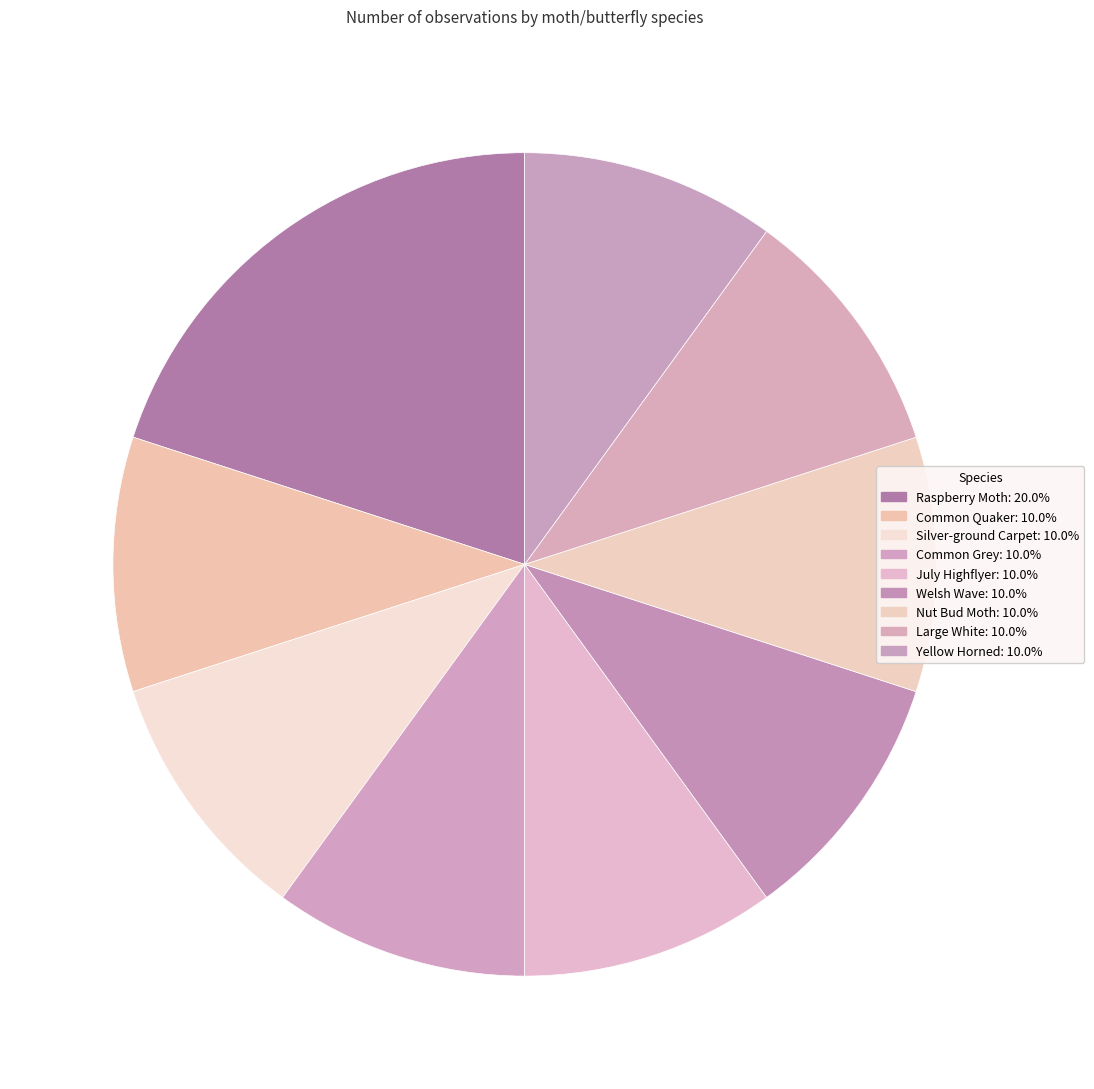

Is the sum of Silver-ground Carpet and Nut Bud Moth greater than half?

No